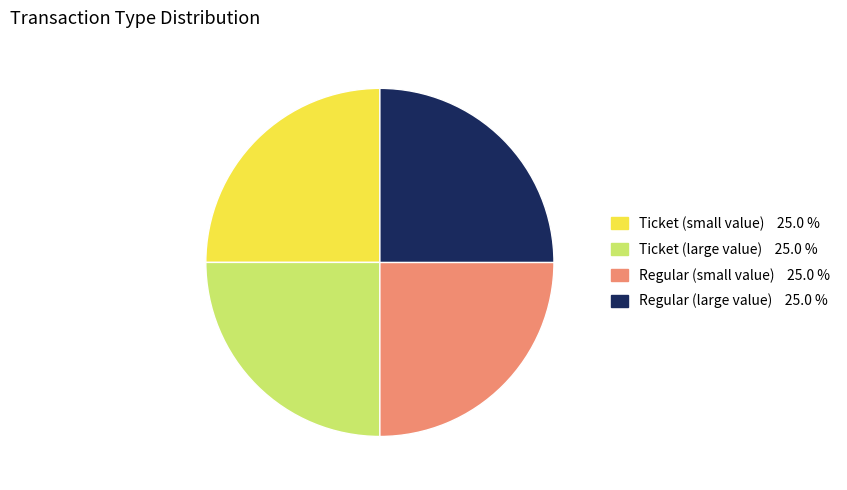

Does Ticket (small value) 25.0 % represent more than half of the total?

No